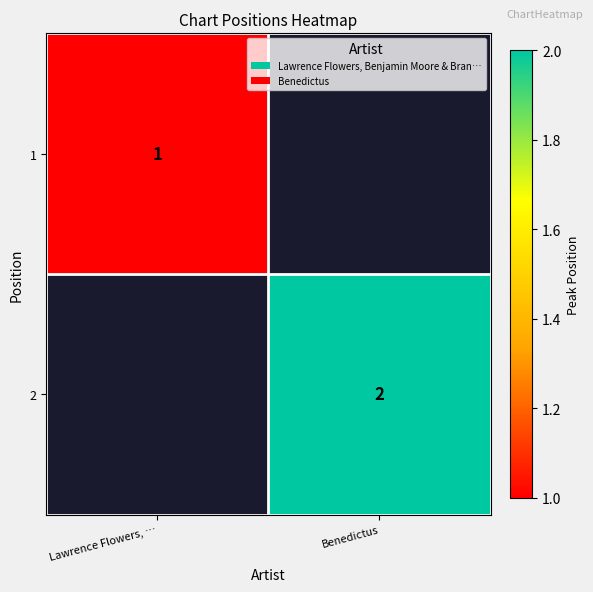

Is the value of 2 at Benedictus greater than the value of 1 at Lawrence Flowers, …?

Yes